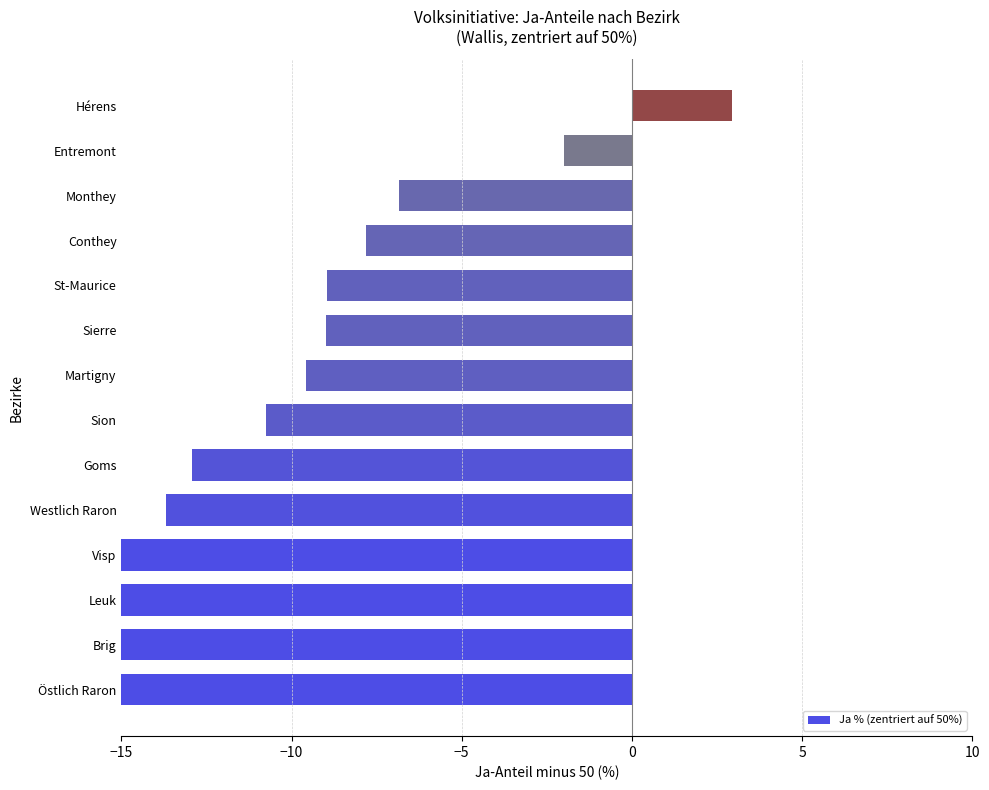

How many negative values are there?

13